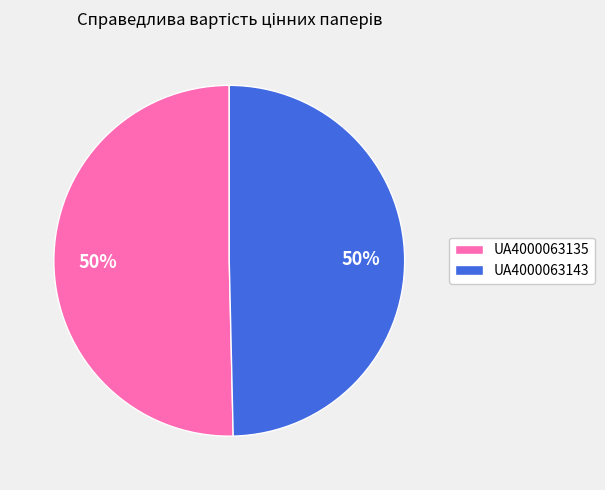

Approximately how many times larger is the value at UA4000063143 compared to UA4000063135?

1.0